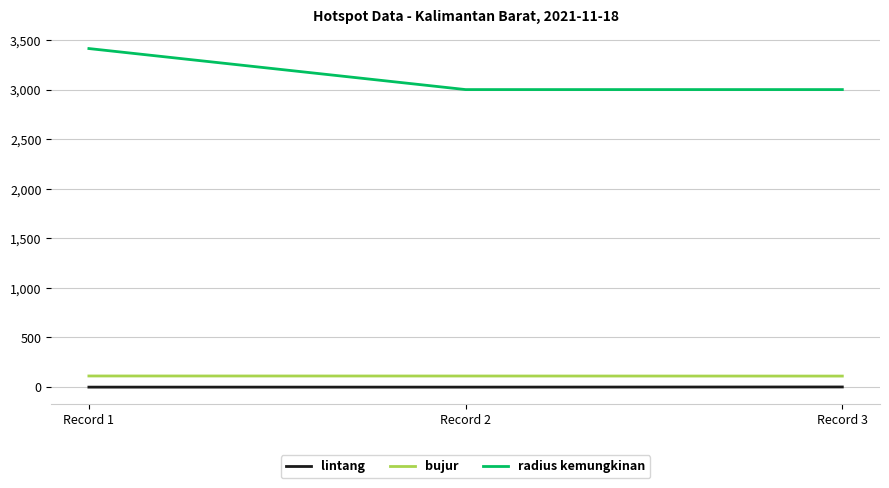

What is the difference between the radius kemungkinan values at Record 3 and Record 1?

414.0